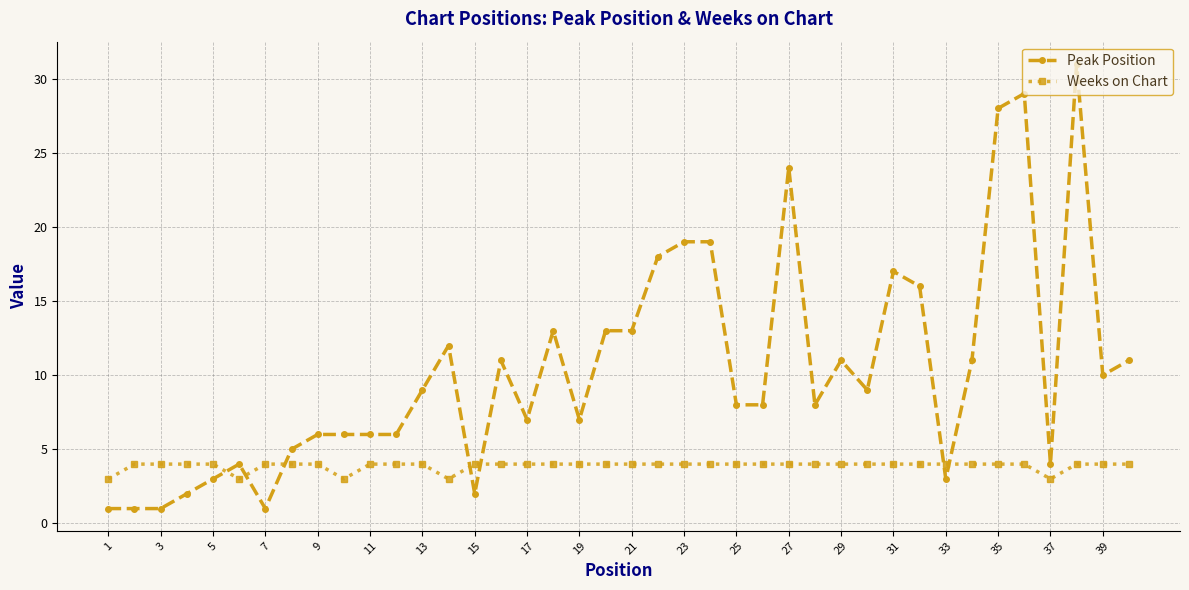

What is the difference between the maximum and minimum values in the Peak Position series?

30